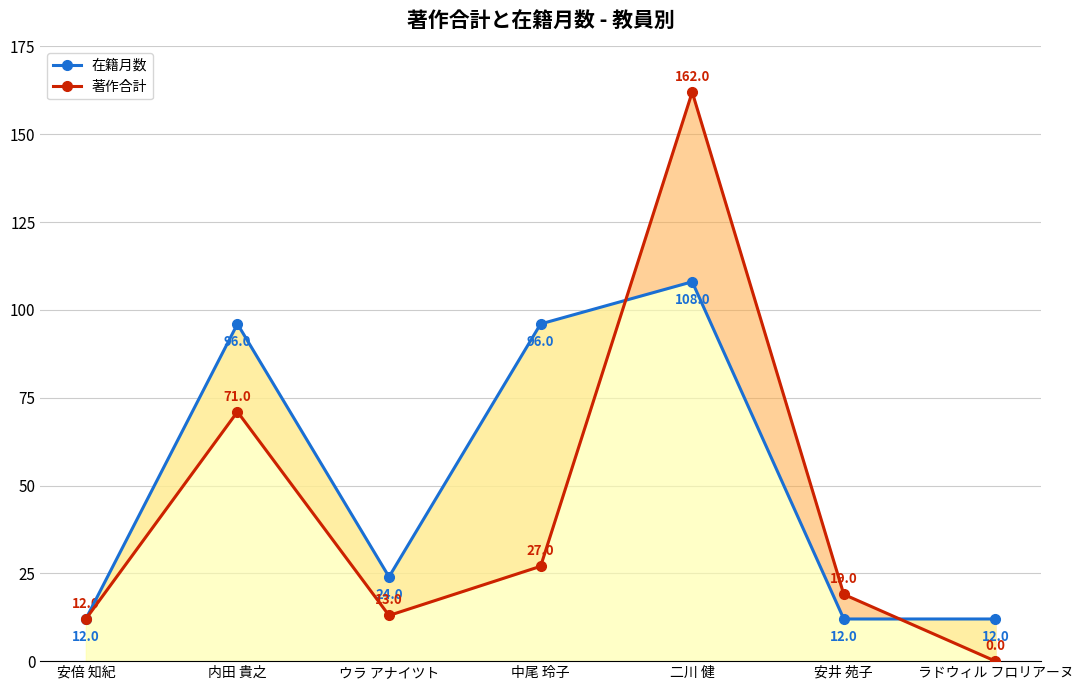

Reading left to right, extract all data points from this chart.

在籍月数: 12	96	24	96	108	12	12
著作合計: 12	71	13	27	162	19	0